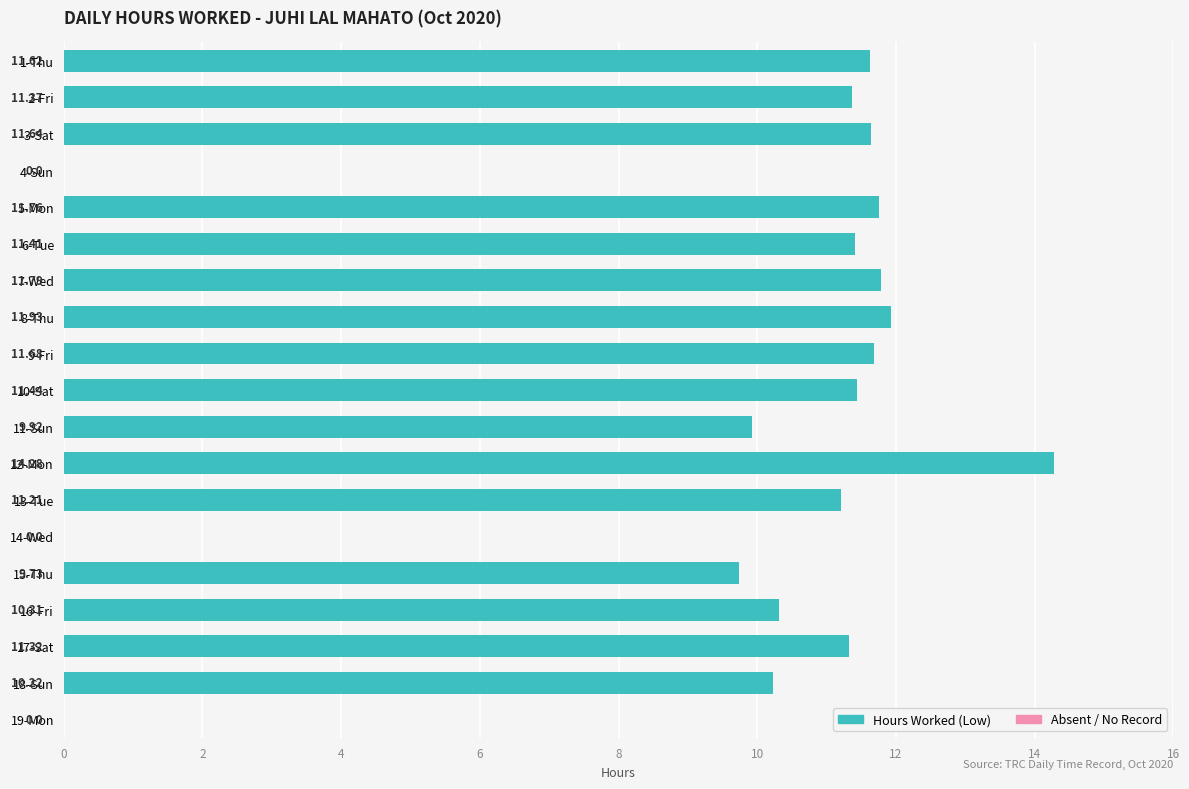

Count the number of data series in this chart.

1